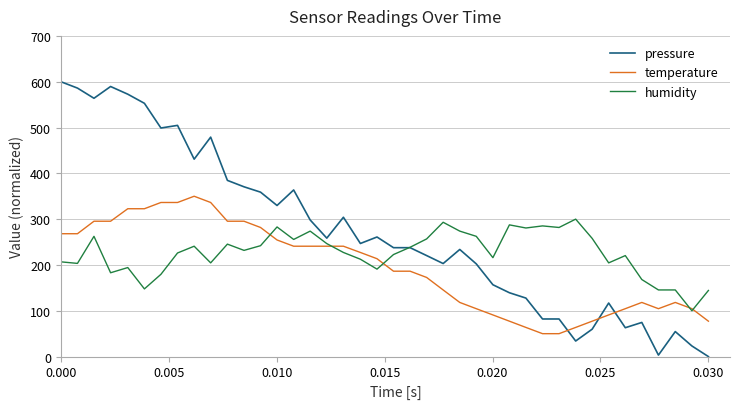

What is the greatest value displayed?

600.0